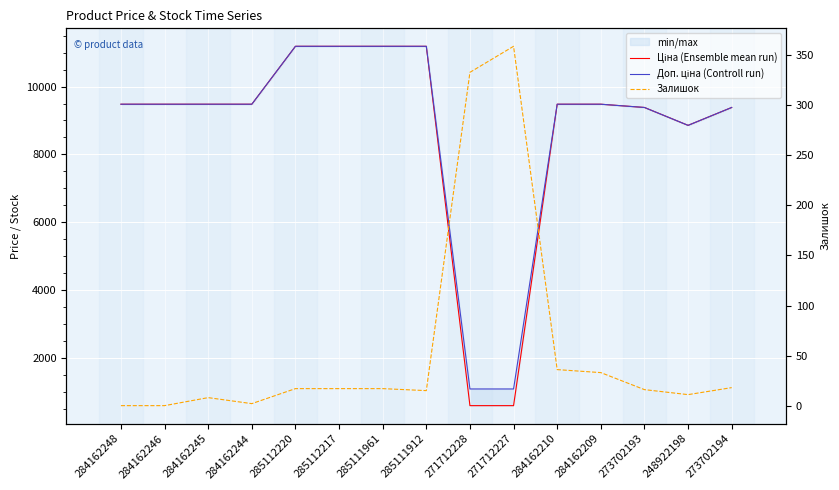

Reading left to right, list all the values displayed in this chart.

Ціна (Ensemble mean run): 9480.1	9480.1	9480.1	9480.1	11188.2	11188.2	11188.2	11188.2	589.9	589.9	9480.1	9480.1	9384.0	8856.7	9384.0
Доп. ціна (Controll run): 9480.1	9480.1	9480.1	9480.1	11188.2	11188.2	11188.2	11188.2	1081.7	1081.7	9480.1	9480.1	9384.0	8856.7	9384.0
Залишок: 0.0	0.0	8.0	2.0	17.0	17.0	17.0	15.0	333.0	359.0	36.0	33.0	16.0	11.0	18.0